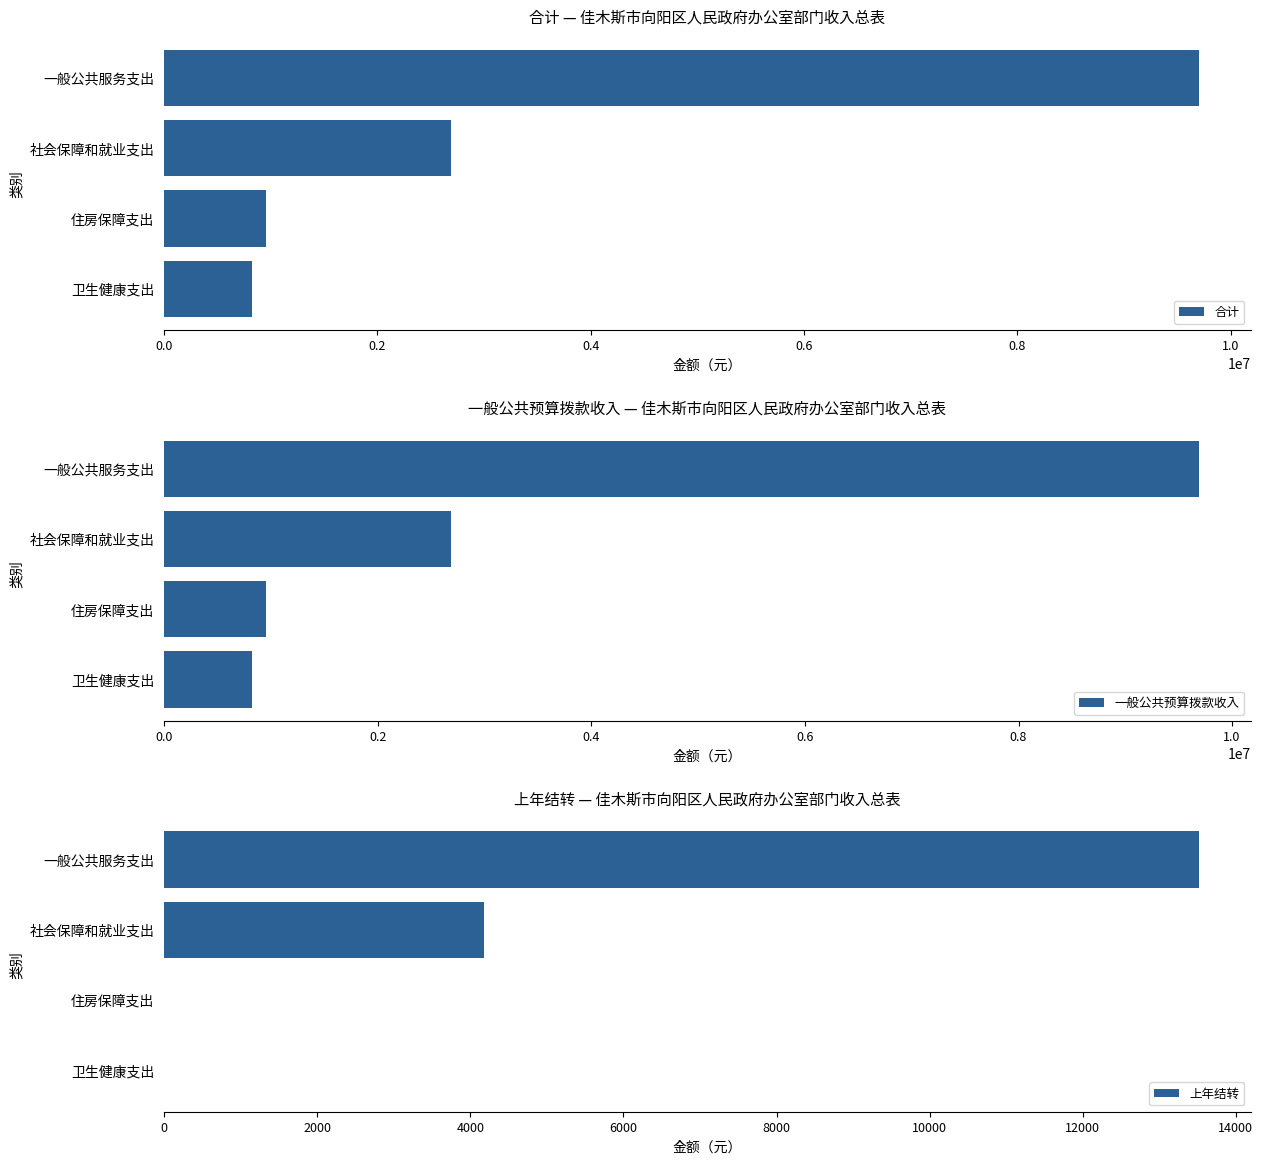

The value of 上年结转 at 卫生健康支出 is 4723.2. True or false?

False